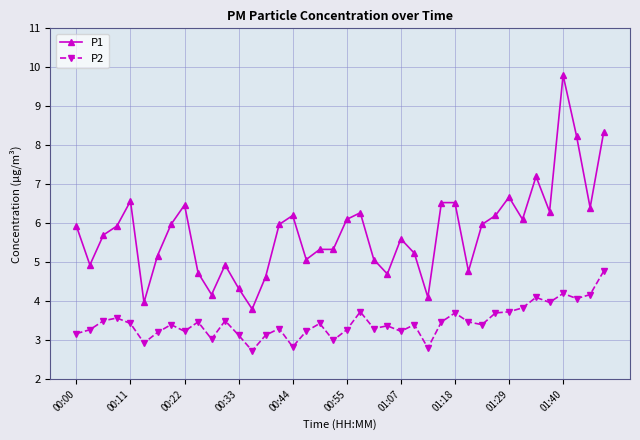

What is the sum of all P1 values?

231.2